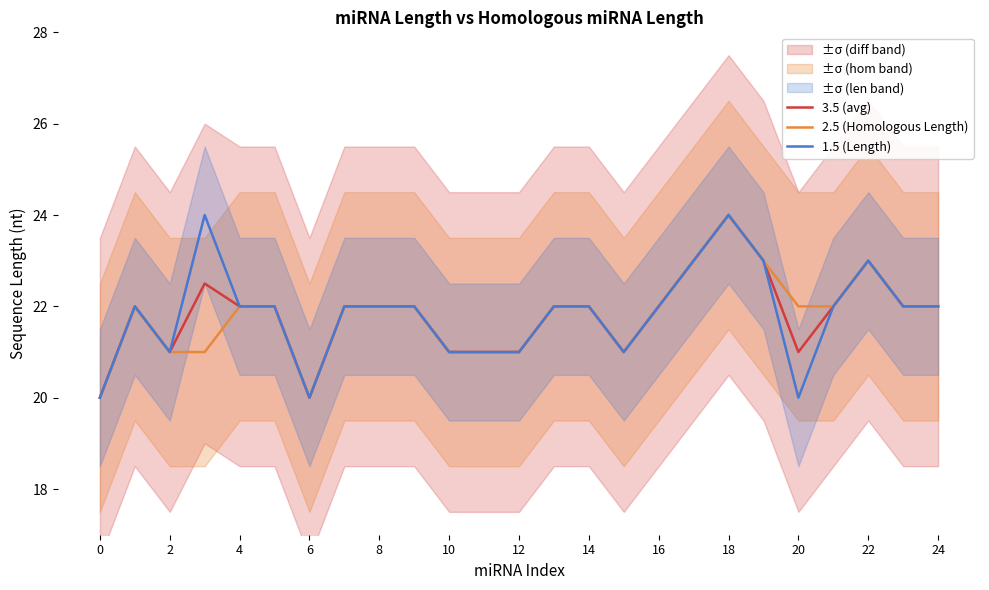

Reading left to right, what are all the values shown in this chart?

3.5 (avg): 20.0	22.0	21.0	22.5	22.0	22.0	20.0	22.0	22.0	22.0	21.0	21.0	21.0	22.0	22.0	21.0	22.0	23.0	24.0	23.0	21.0	22.0	23.0	22.0	22.0
2.5 (Homologous Length): 20.0	22.0	21.0	21.0	22.0	22.0	20.0	22.0	22.0	22.0	21.0	21.0	21.0	22.0	22.0	21.0	22.0	23.0	24.0	23.0	22.0	22.0	23.0	22.0	22.0
1.5 (Length): 20.0	22.0	21.0	24.0	22.0	22.0	20.0	22.0	22.0	22.0	21.0	21.0	21.0	22.0	22.0	21.0	22.0	23.0	24.0	23.0	20.0	22.0	23.0	22.0	22.0